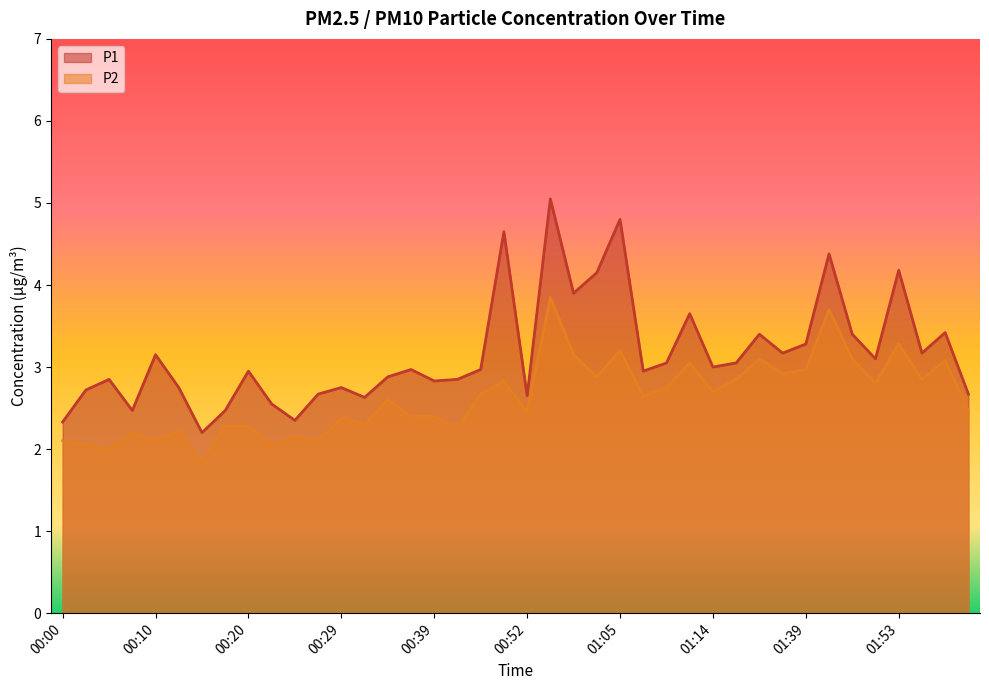

True or false: P2 and P1 intersect in this chart.

False